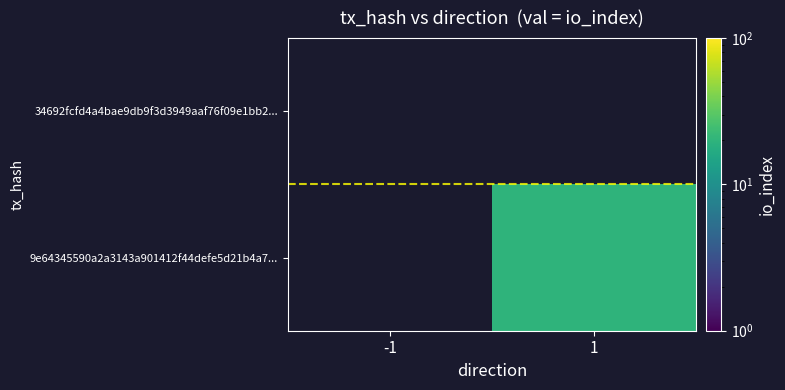

How many data points does each series have?

2